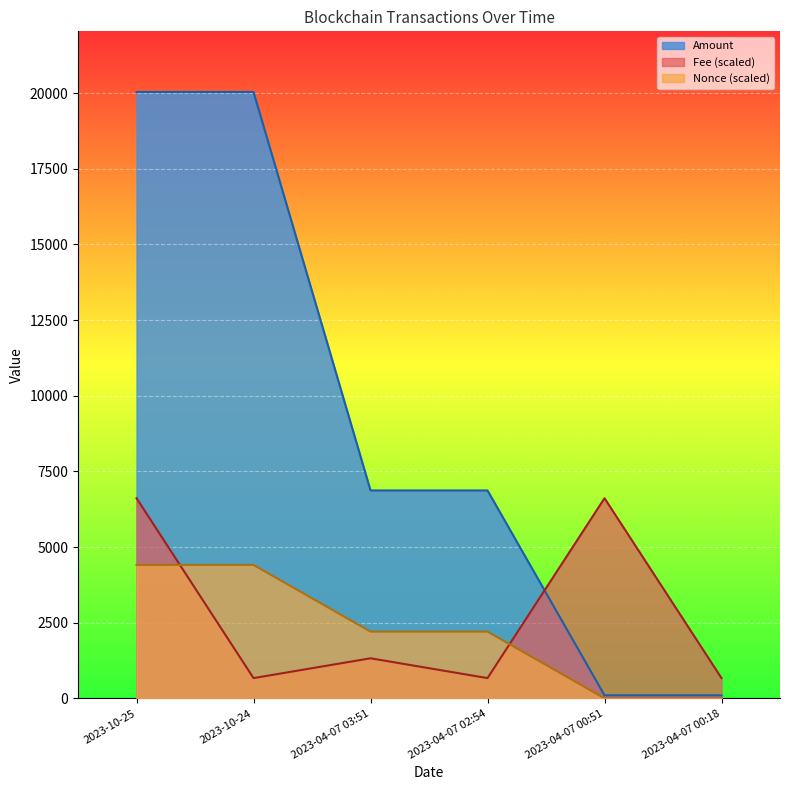

At which category does Amount reach its first local valley?

2023-04-07 03:51